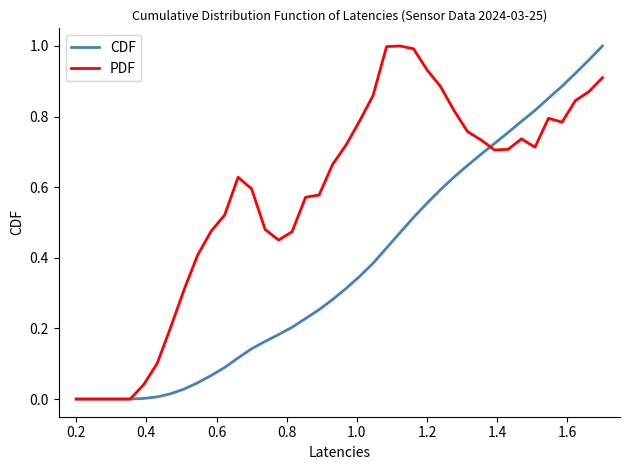

Which series has the largest total across all categories?

PDF